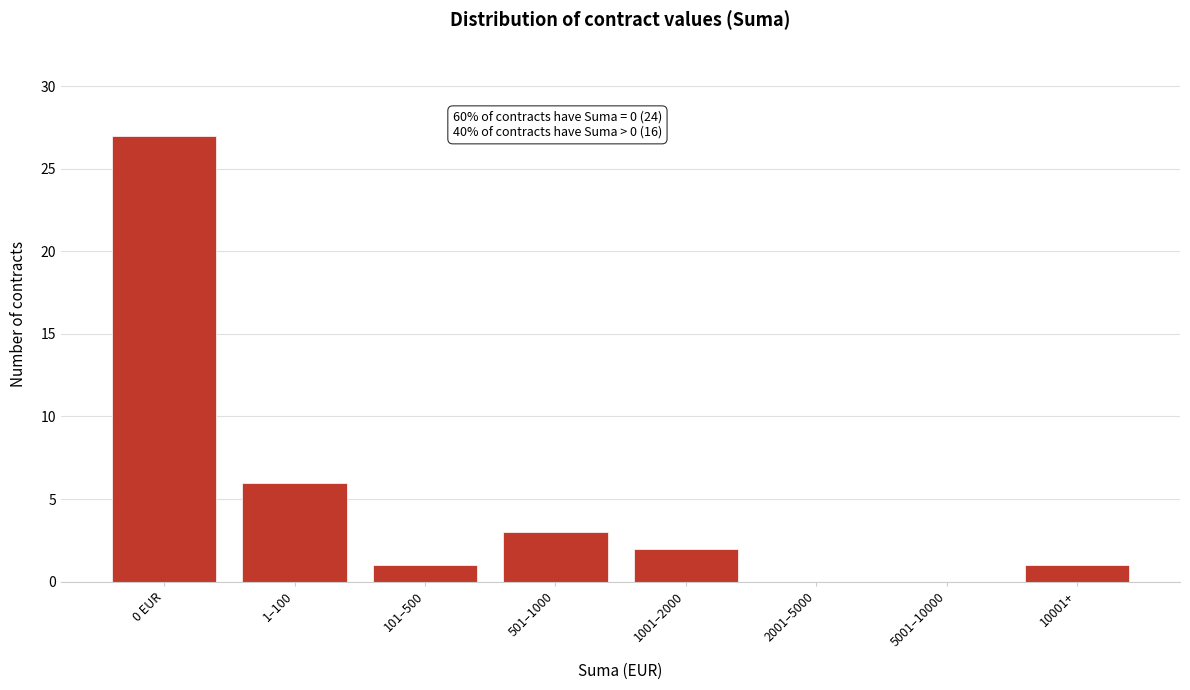

Reading left to right, what are all the values shown in this chart?

0 EUR=27	1–100=6	101–500=1	501–1000=3	1001–2000=2	2001–5000=0	5001–10000=0	10001+=1